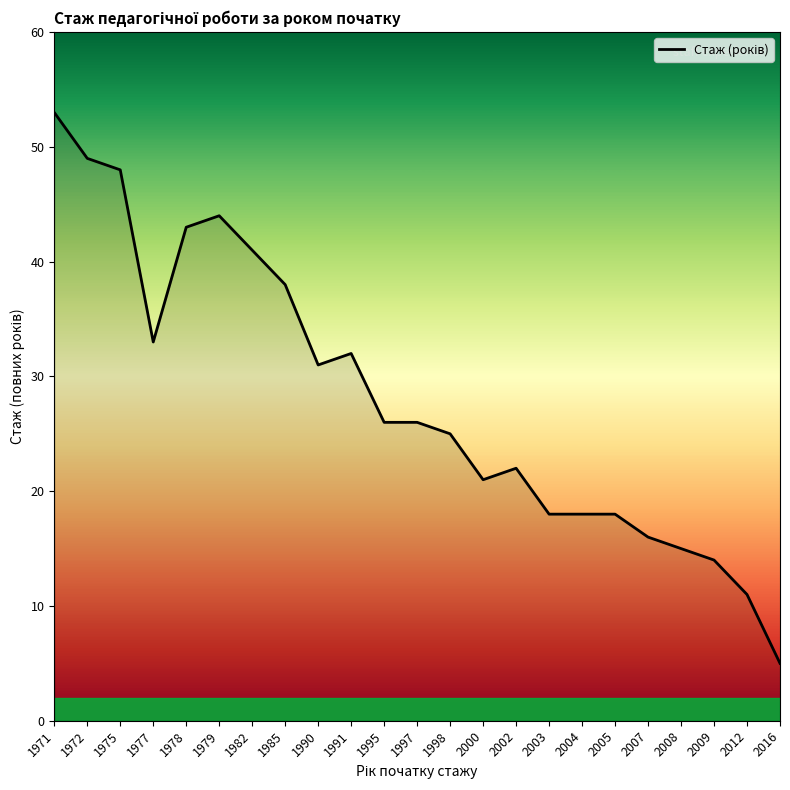

What value does the data have at 2005?

18